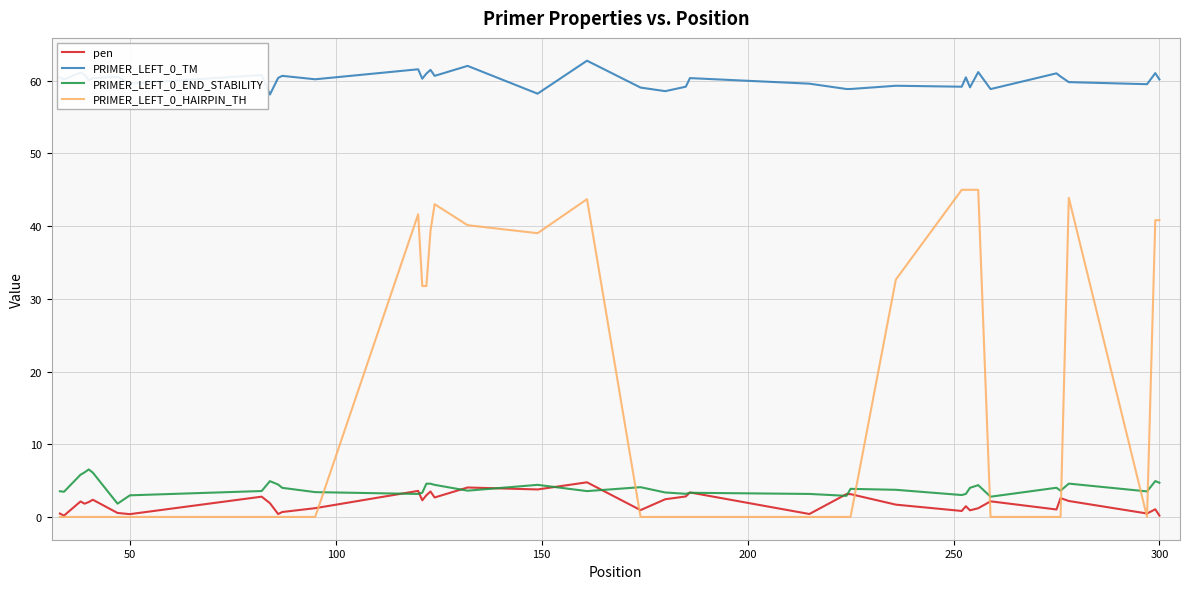

True or false: pen and PRIMER_LEFT_0_TM intersect in this chart.

False